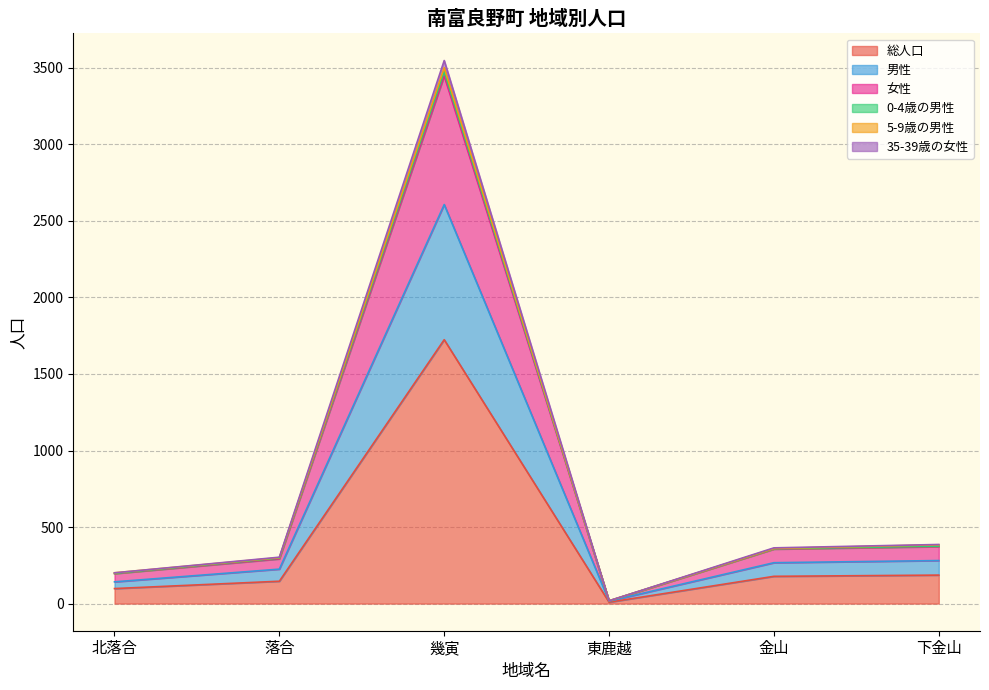

What is the label of the 5th point from the right?

落合